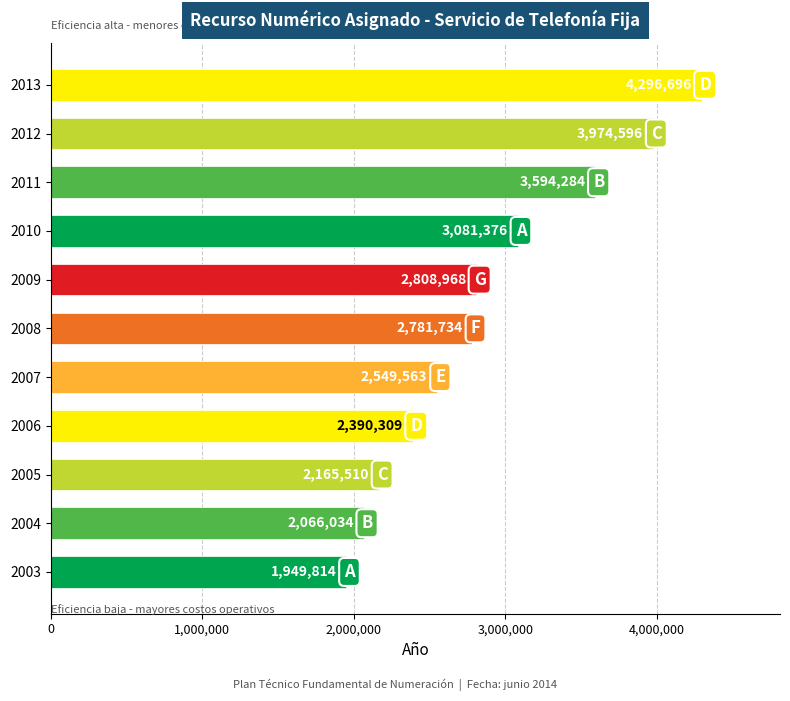

At which label is the value closest to 3123255?

2010